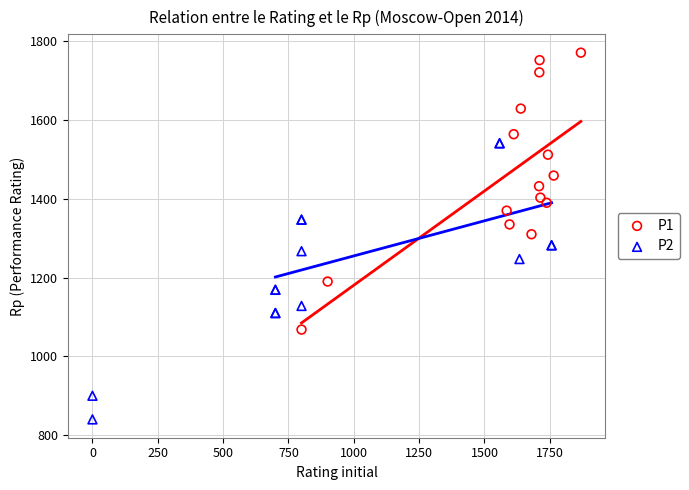

Which series contains the lowest Y value?

P2